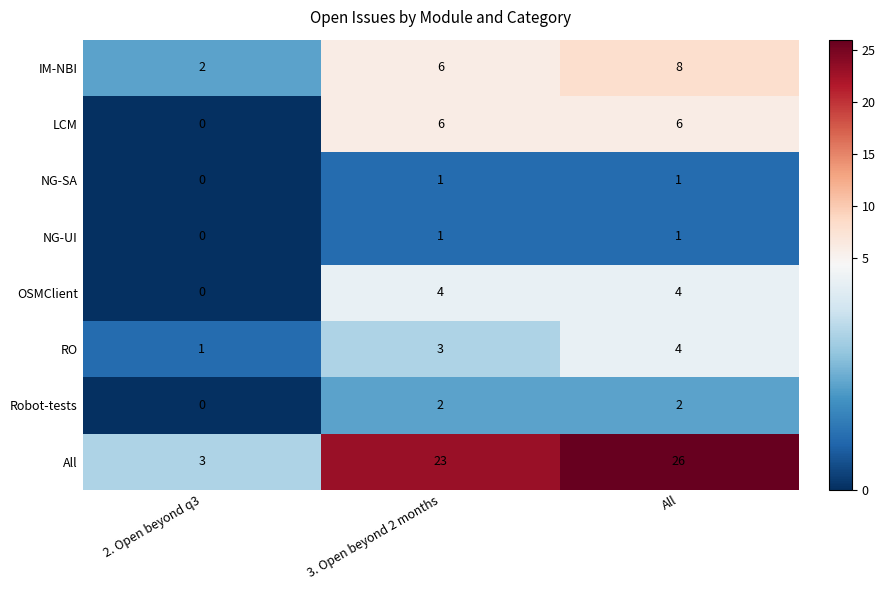

How many positive values does the NG-SA series have?

2